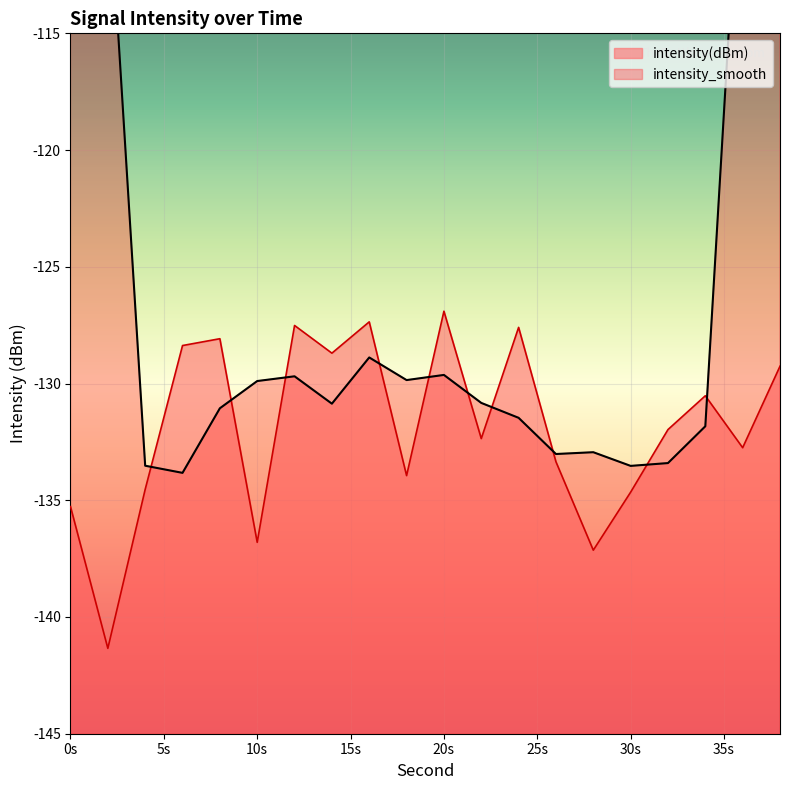

What is the maximum value shown in the chart?

-126.9